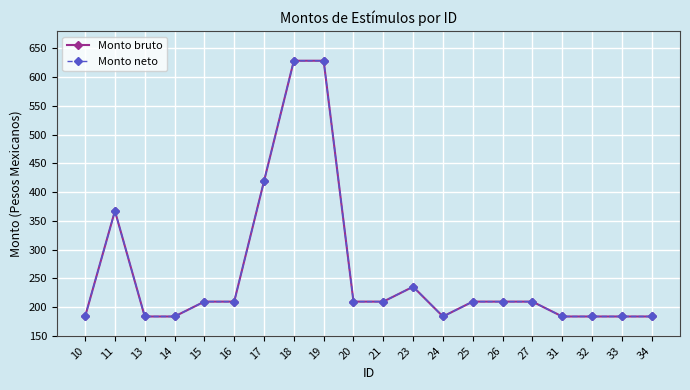

Does the chart have visible grid lines?

Yes